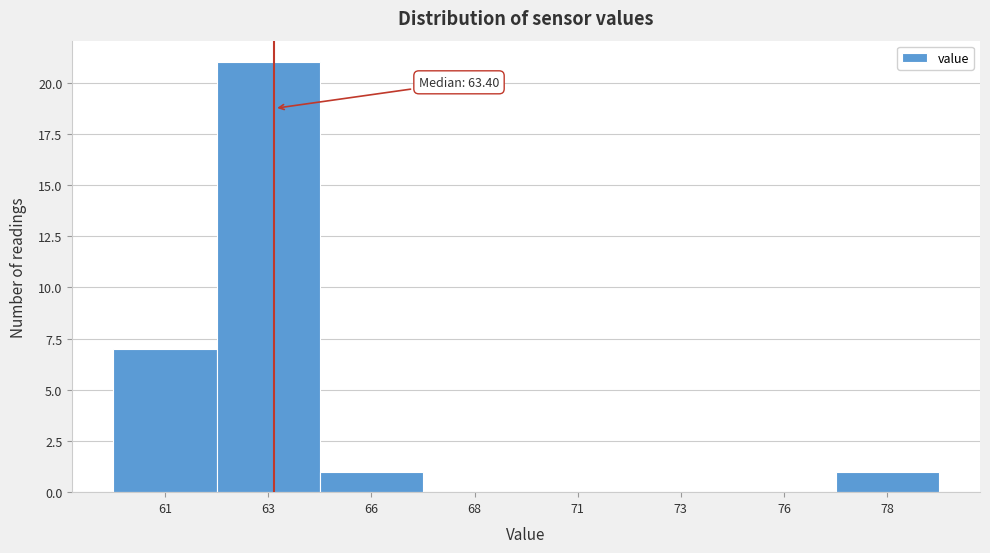

Reading right to left, what are all the values shown in this chart?

78=1	76=0	73=0	71=0	68=0	66=1	63=21	61=7